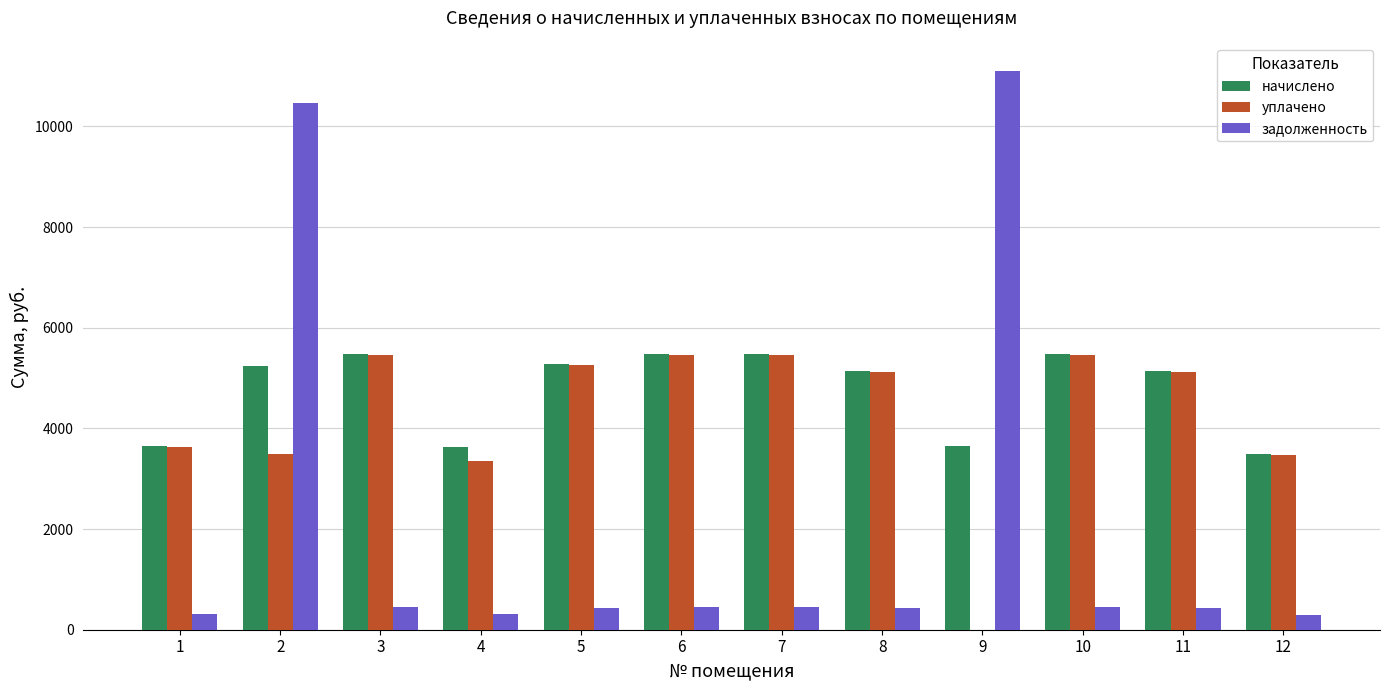

How many groups of bars are there?

12